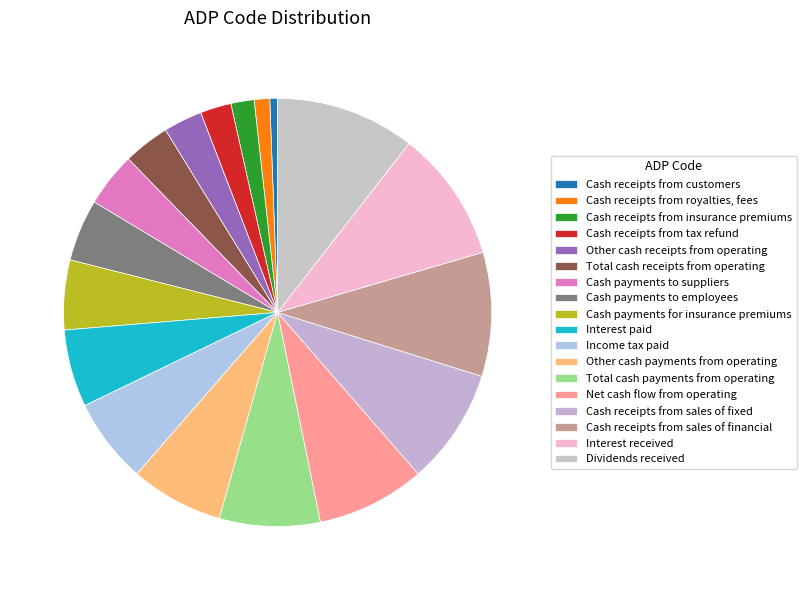

How many slices are in this pie chart?

18